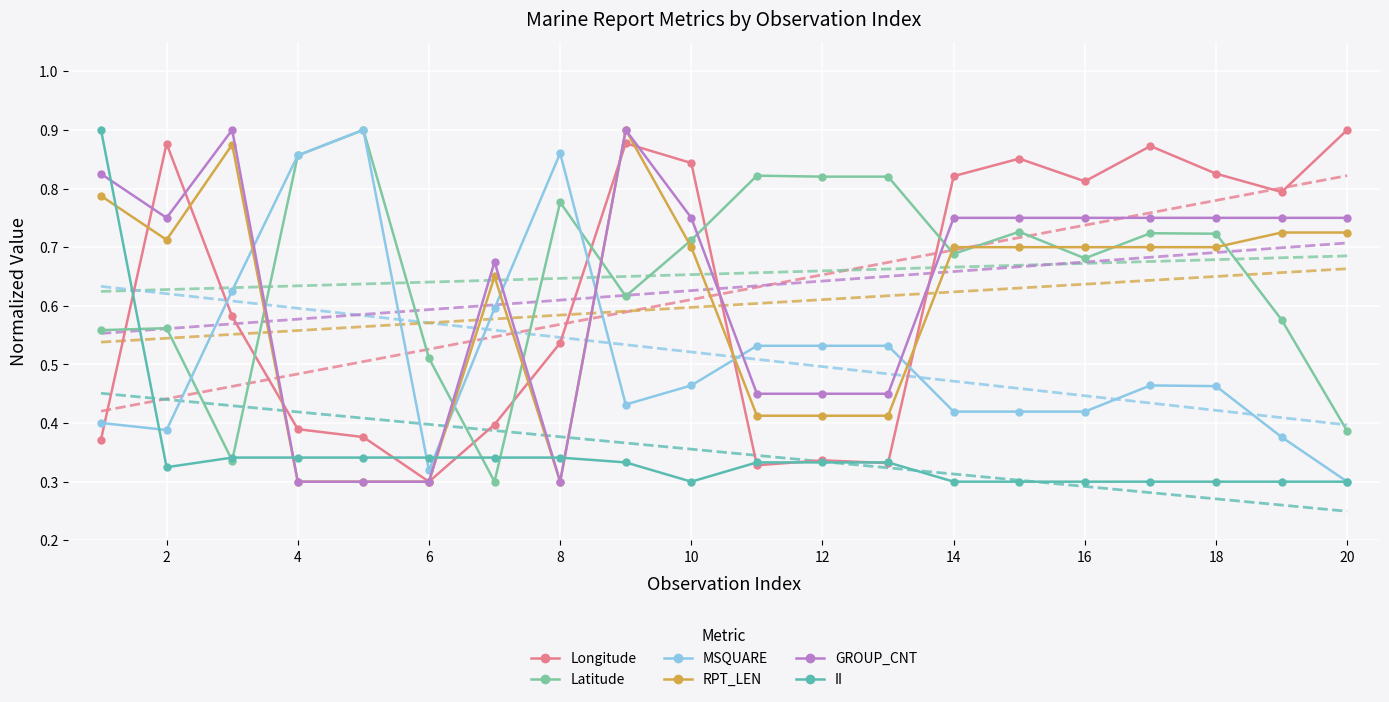

Is the value of MSQUARE at 22 greater than the value of GROUP_CNT at 14?

Yes